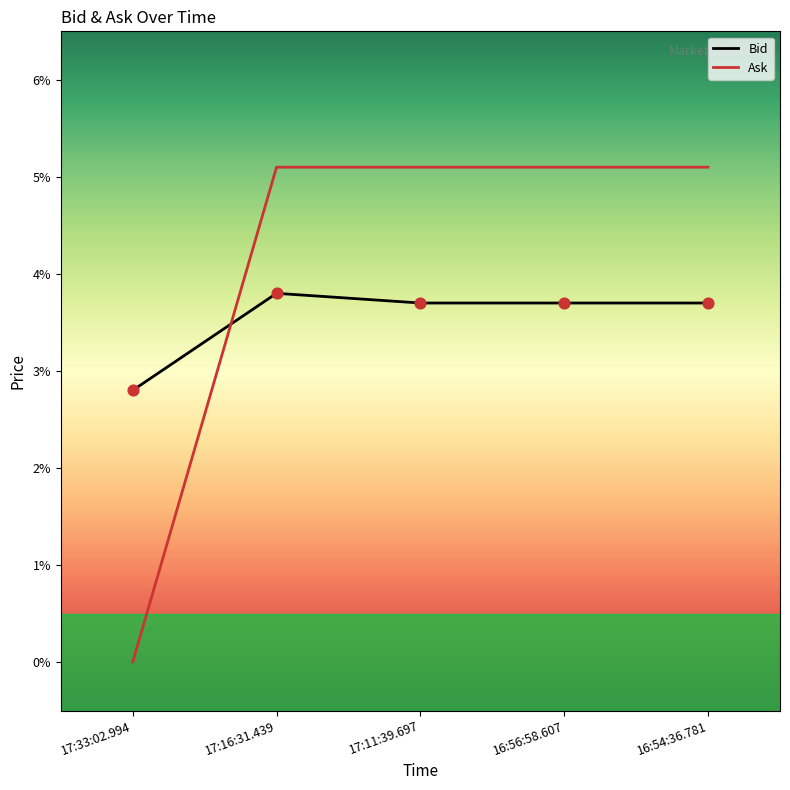

Which series has the largest total across all categories?

Ask